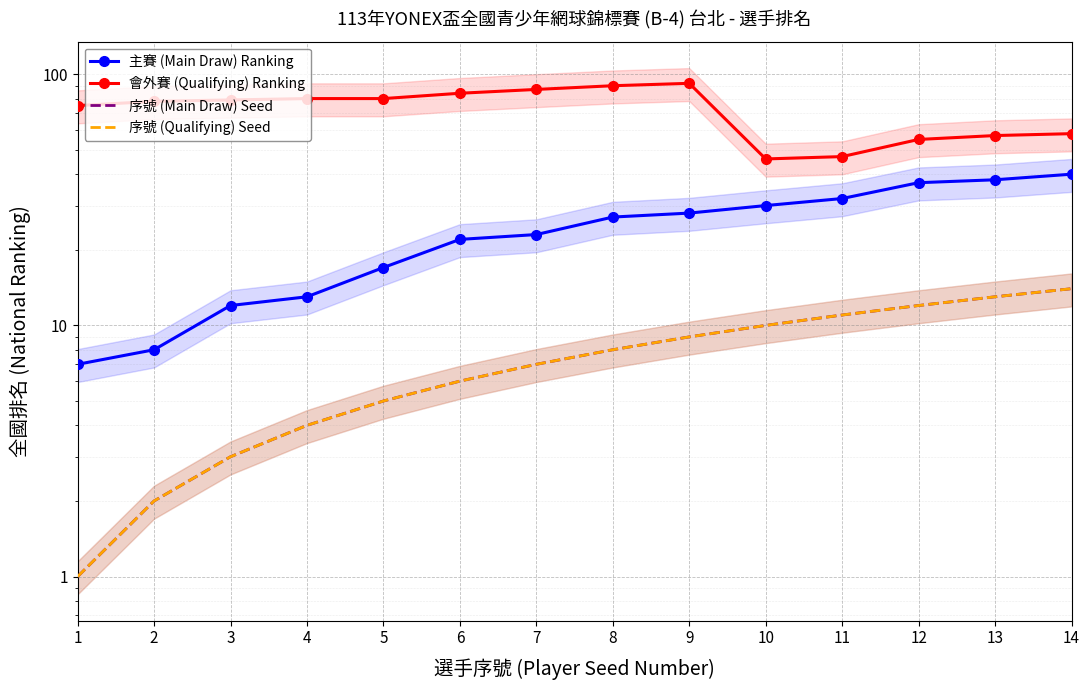

What is the sum of the 會外賽 (Qualifying) Ranking values at 1 and 12?

130